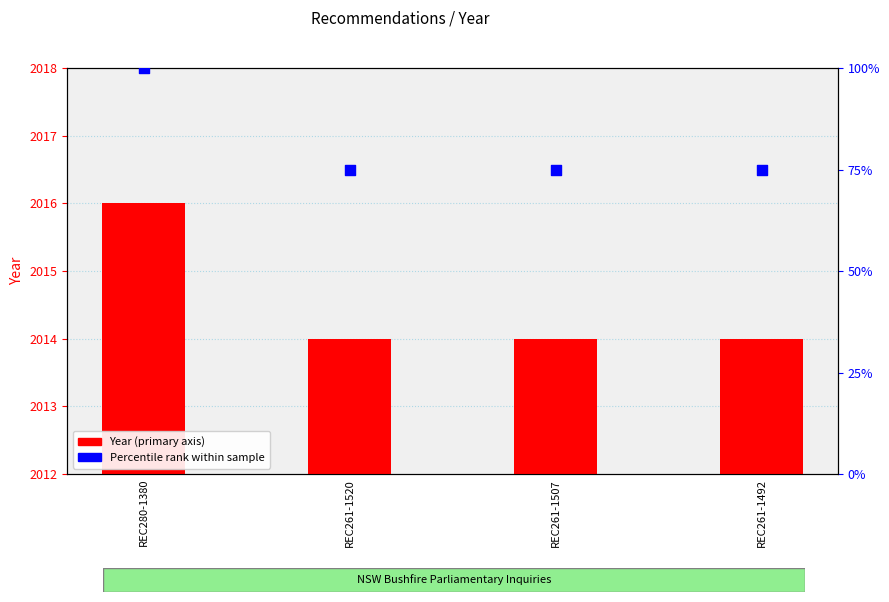

What are all the series names shown in the legend?

Year (primary), Percentile rank within sample